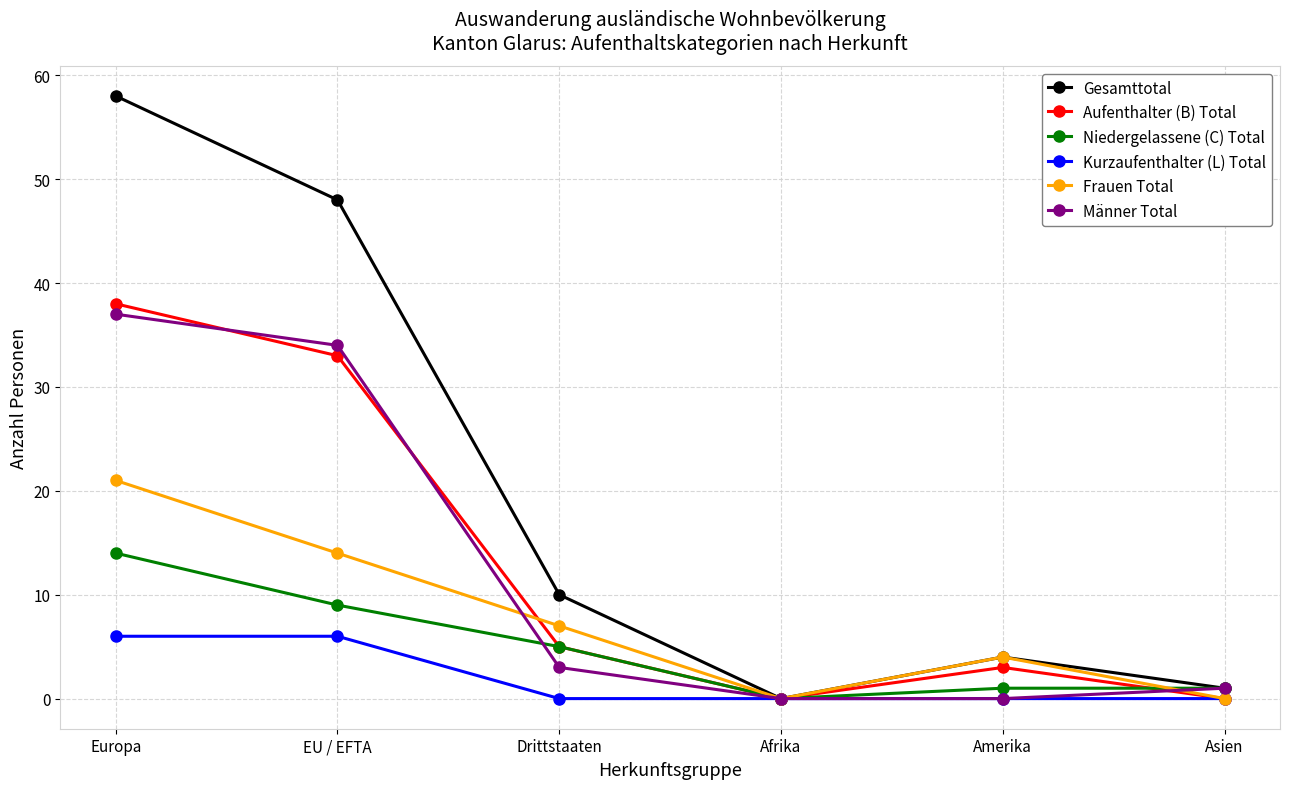

Is the value of Aufenthalter (B) Total at EU / EFTA greater than the value of Niedergelassene (C) Total at Amerika?

Yes